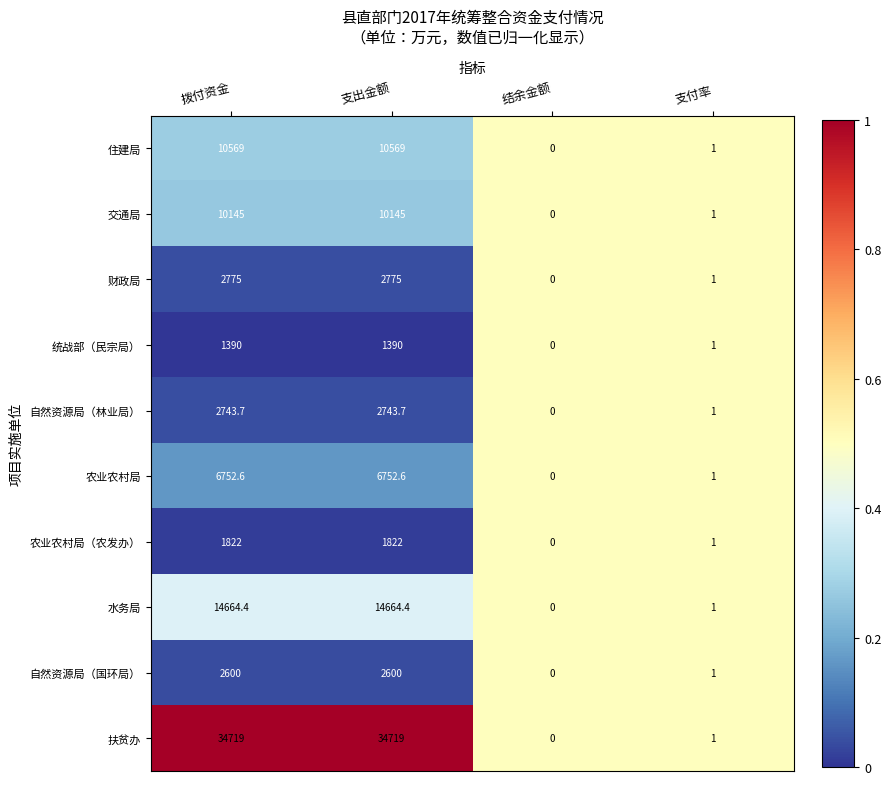

Is it true that 交通局 equals 0.0 at 结余金额?

True